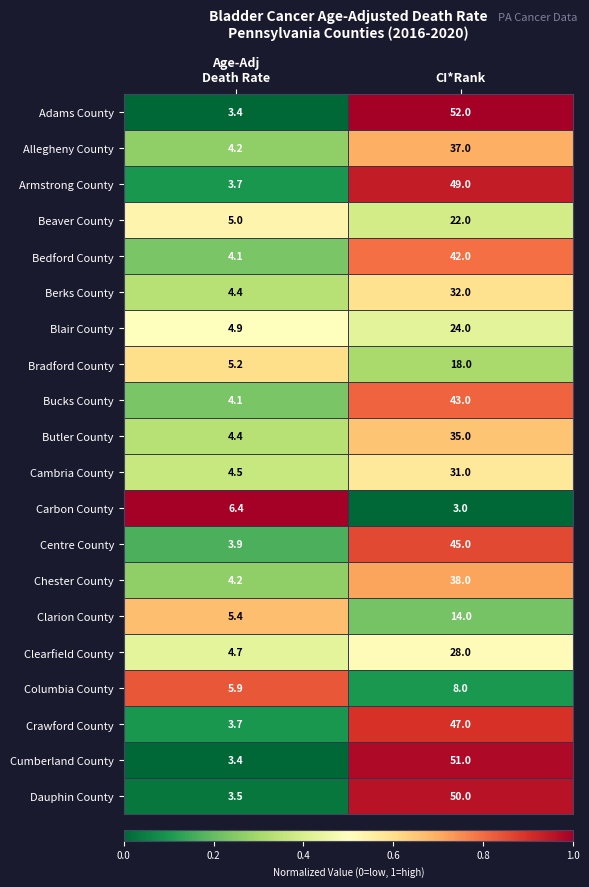

What is the sum of all Cambria County values?

35.5